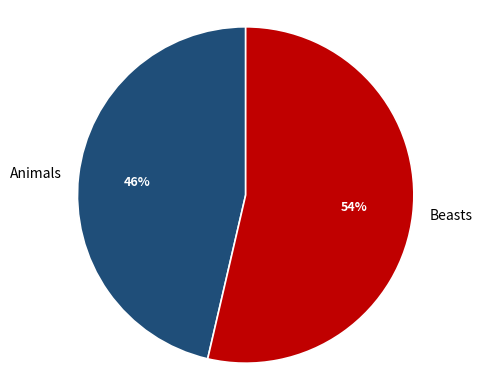

Is there a majority slice in this chart?

Yes